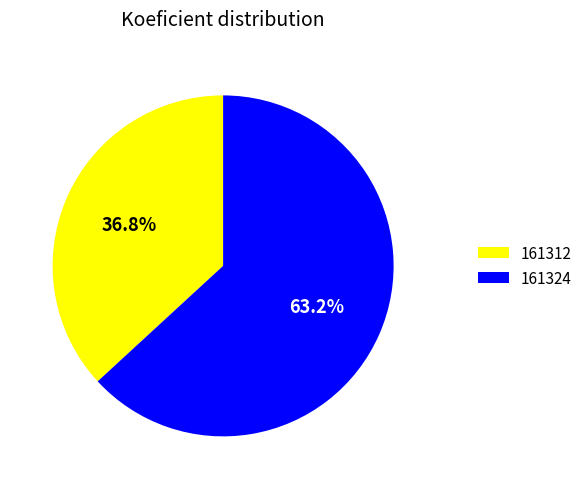

To the nearest percent, what is the difference between the 161324 and 161312 slice percentages?

26%